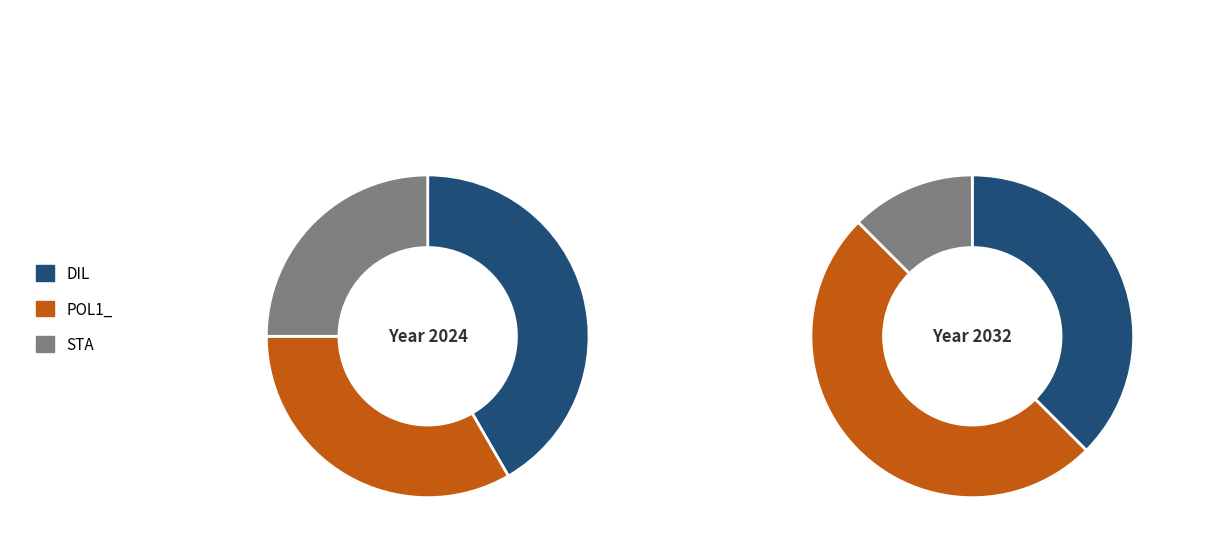

Does DIL represent more than half of the total?

No